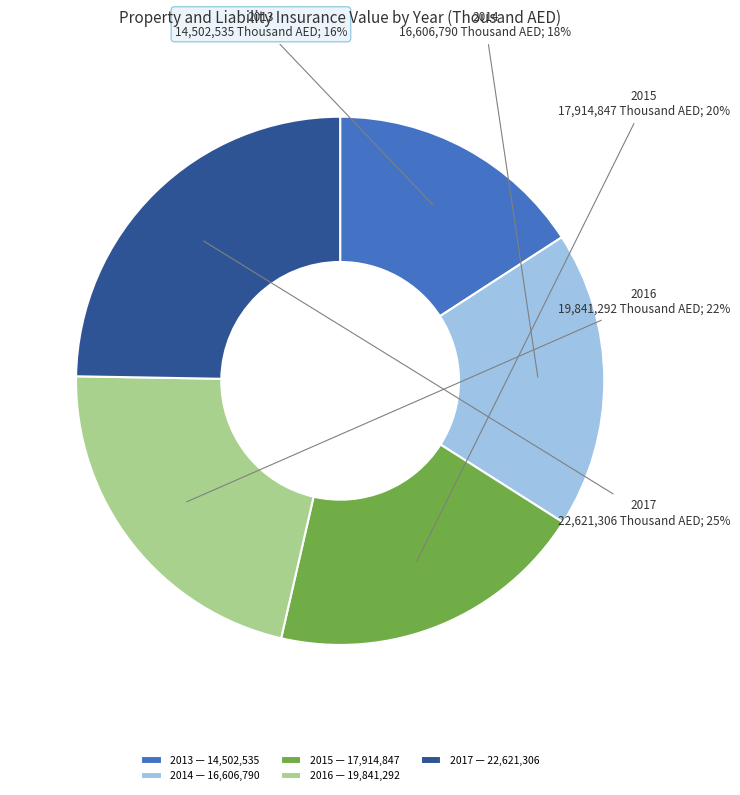

Is the sum of 2013 and 2017 greater than half?

No